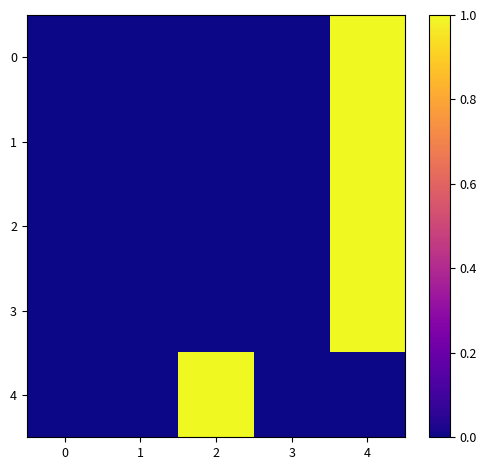

At which category is the sum across all series the highest?

4